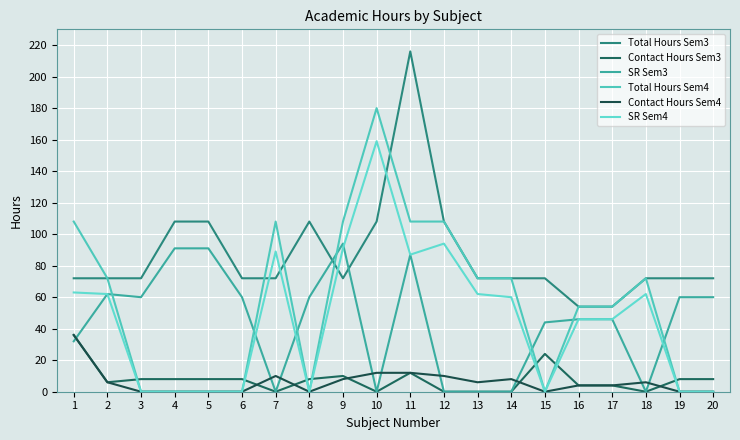

At which label does Total Hours Sem4 first exceed 72?

1